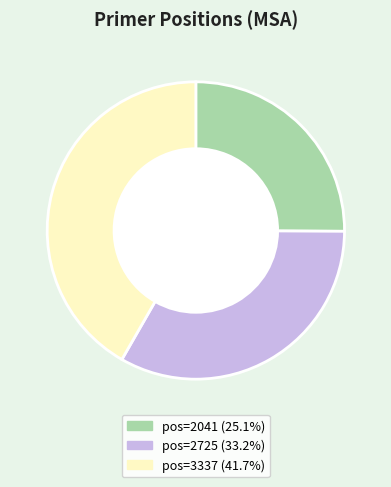

Is the sum of pos=2041 (25.1%) and pos=2725 (33.2%) greater than half?

Yes